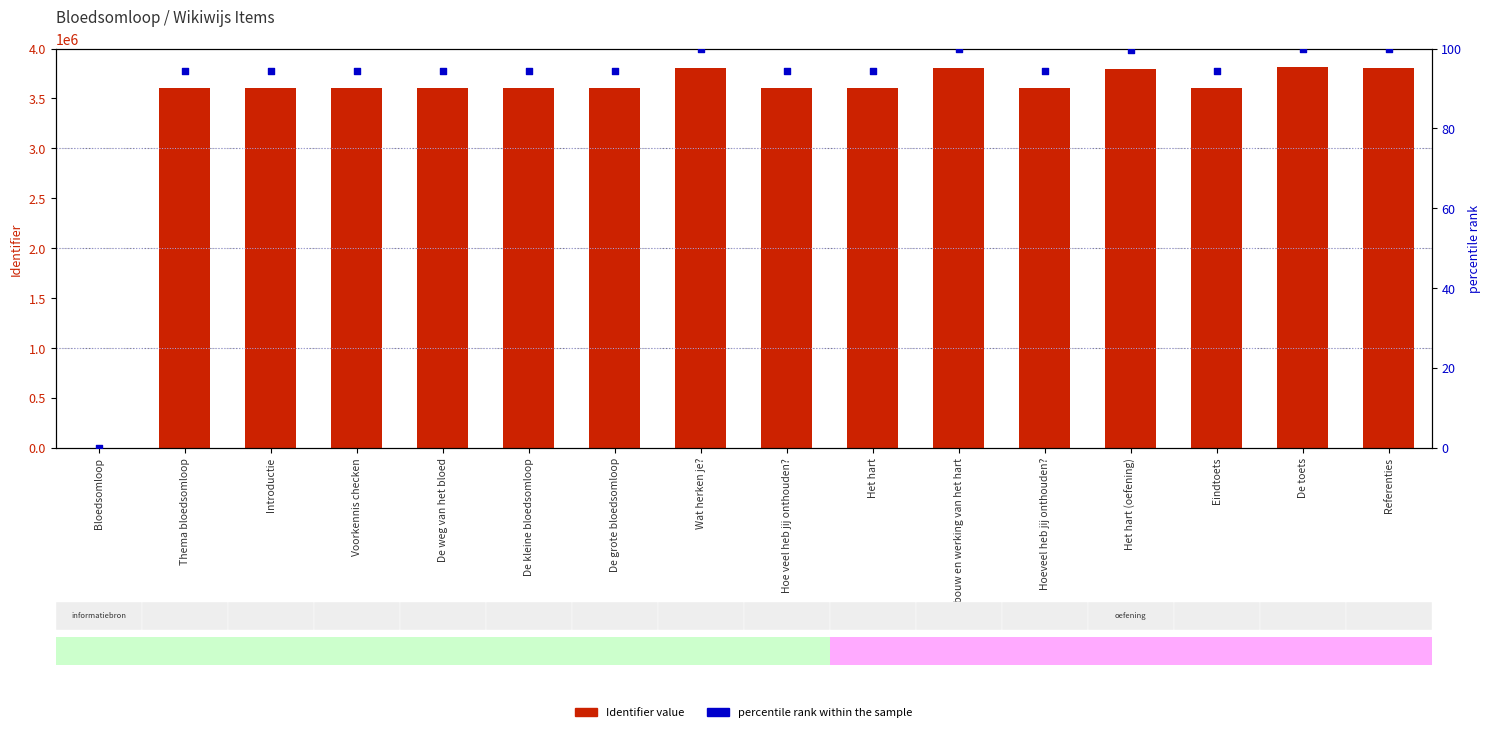

Which series has the widest spread of Y values?

Identifier value